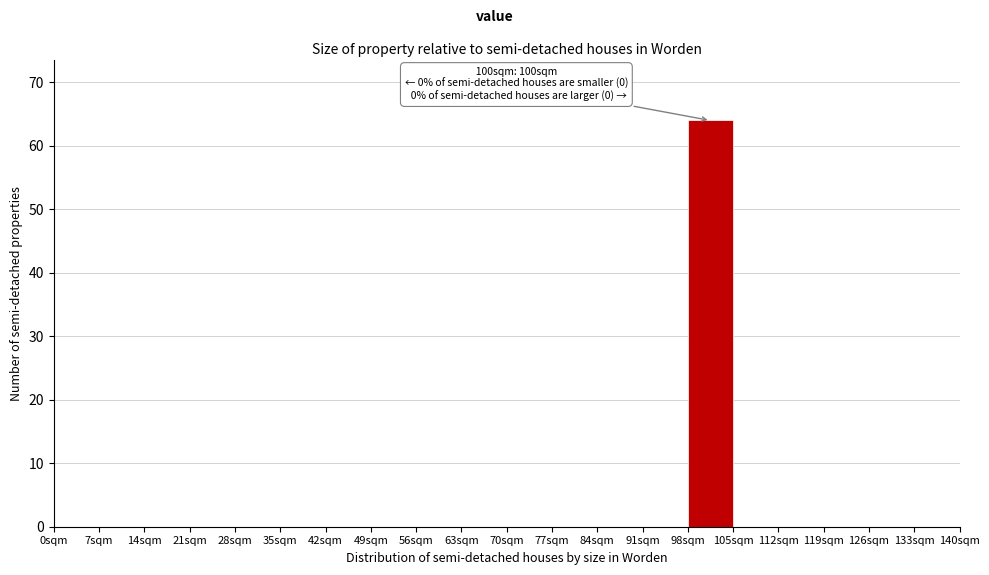

Which range on the x-axis has the tallest bar?

98 to 105